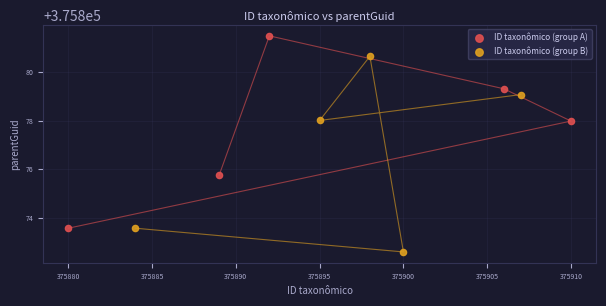

Which series reaches the minimum Y coordinate?

ID taxonômico (group B)